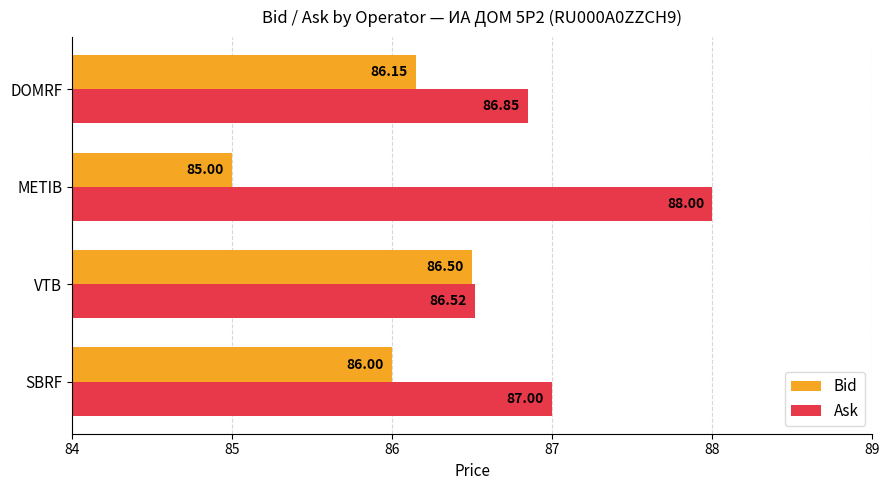

How many Ask values are between 86 and 88?

4